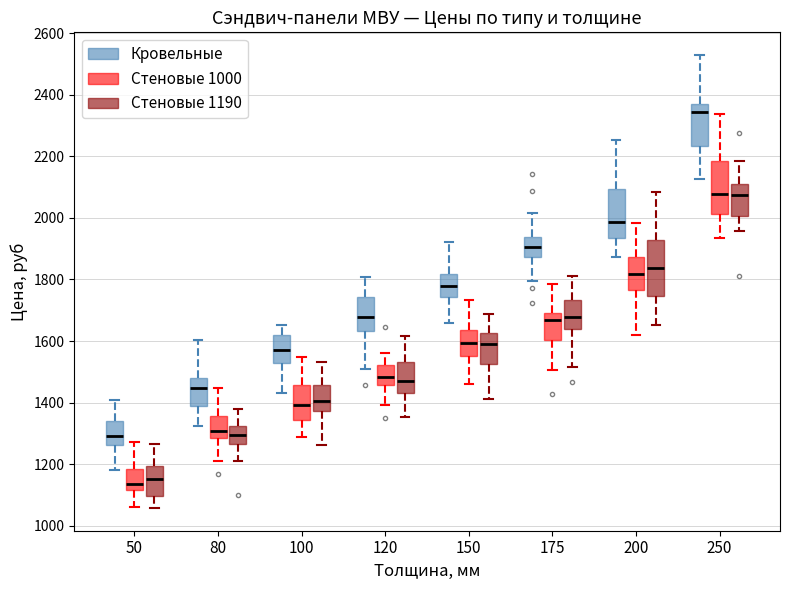

Reading left to right, transcribe this box plot: for each box, give where its median line is, the range the box spans, and where its two whiskers end, as read against the y-axis. The values are not printed on the chart, so give them approximately, as read against the axis.

50 (Кровельные): median 1300, box 1260 to 1340, whiskers 1180 to 1400
50 (Стеновые 1000): median 1140, box 1120 to 1180, whiskers 1060 to 1280
50 (Стеновые 1190): median 1160, box 1100 to 1200, whiskers 1060 to 1260
80 (Кровельные): median 1440, box 1380 to 1480, whiskers 1320 to 1600
80 (Стеновые 1000): median 1300, box 1280 to 1360, whiskers 1200 to 1440
80 (Стеновые 1190): median 1300, box 1260 to 1320, whiskers 1200 to 1380
100 (Кровельные): median 1580, box 1520 to 1620, whiskers 1440 to 1660
100 (Стеновые 1000): median 1400, box 1340 to 1460, whiskers 1280 to 1540
100 (Стеновые 1190): median 1400, box 1380 to 1460, whiskers 1260 to 1540
120 (Кровельные): median 1680, box 1640 to 1740, whiskers 1500 to 1800
120 (Стеновые 1000): median 1480, box 1460 to 1520, whiskers 1400 to 1560
120 (Стеновые 1190): median 1480, box 1440 to 1540, whiskers 1360 to 1620
150 (Кровельные): median 1780, box 1740 to 1820, whiskers 1660 to 1920
150 (Стеновые 1000): median 1600, box 1560 to 1640, whiskers 1460 to 1740
150 (Стеновые 1190): median 1580, box 1520 to 1620, whiskers 1420 to 1680
175 (Кровельные): median 1900, box 1880 to 1940, whiskers 1800 to 2020
175 (Стеновые 1000): median 1660, box 1600 to 1700, whiskers 1500 to 1780
175 (Стеновые 1190): median 1680, box 1640 to 1740, whiskers 1520 to 1820
200 (Кровельные): median 1980, box 1940 to 2100, whiskers 1880 to 2260
200 (Стеновые 1000): median 1820, box 1760 to 1880, whiskers 1620 to 1980
200 (Стеновые 1190): median 1840, box 1740 to 1920, whiskers 1660 to 2080
250 (Кровельные): median 2340, box 2240 to 2360, whiskers 2120 to 2520
250 (Стеновые 1000): median 2080, box 2020 to 2180, whiskers 1940 to 2340
250 (Стеновые 1190): median 2080, box 2000 to 2120, whiskers 1960 to 2180